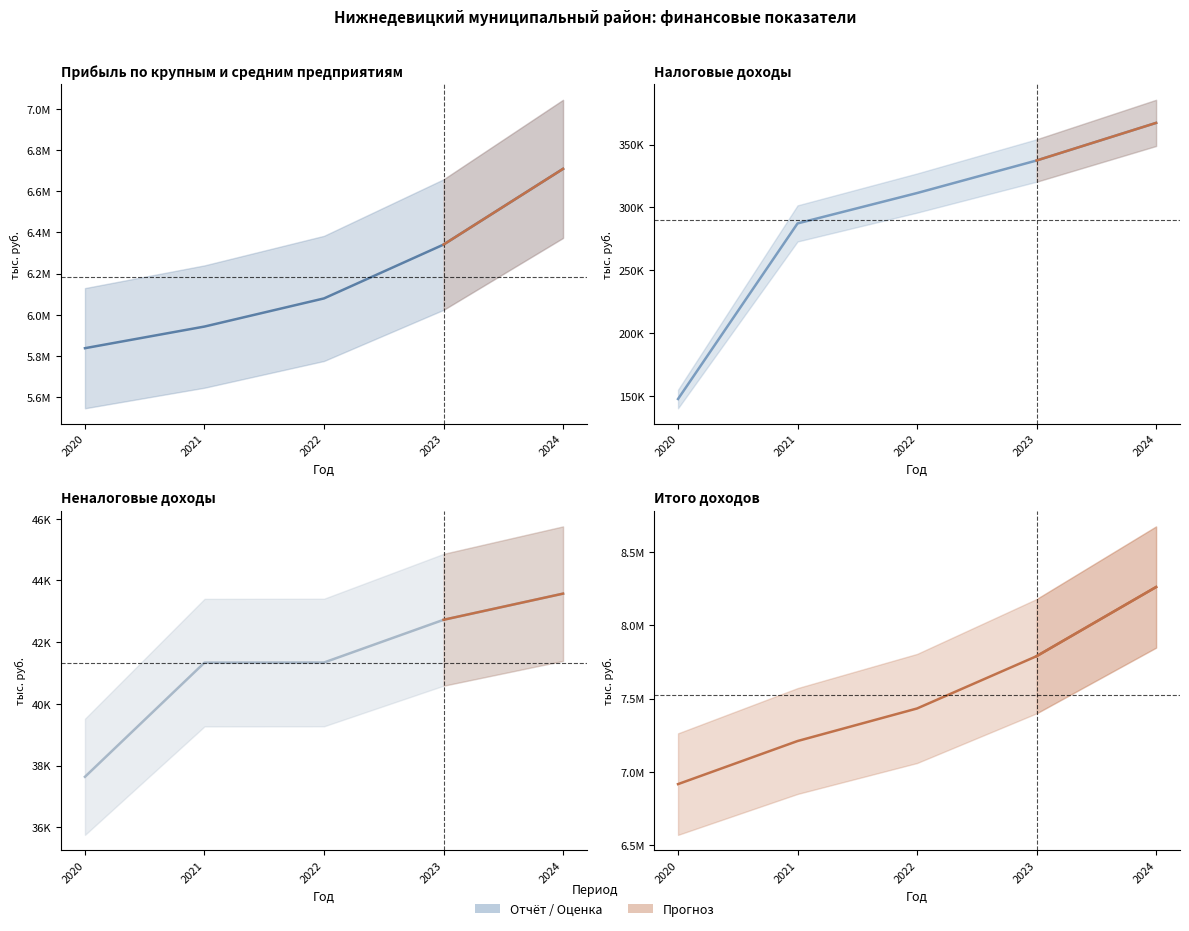

True or false: Налоговые доходы has more than 2 interior local peaks.

False